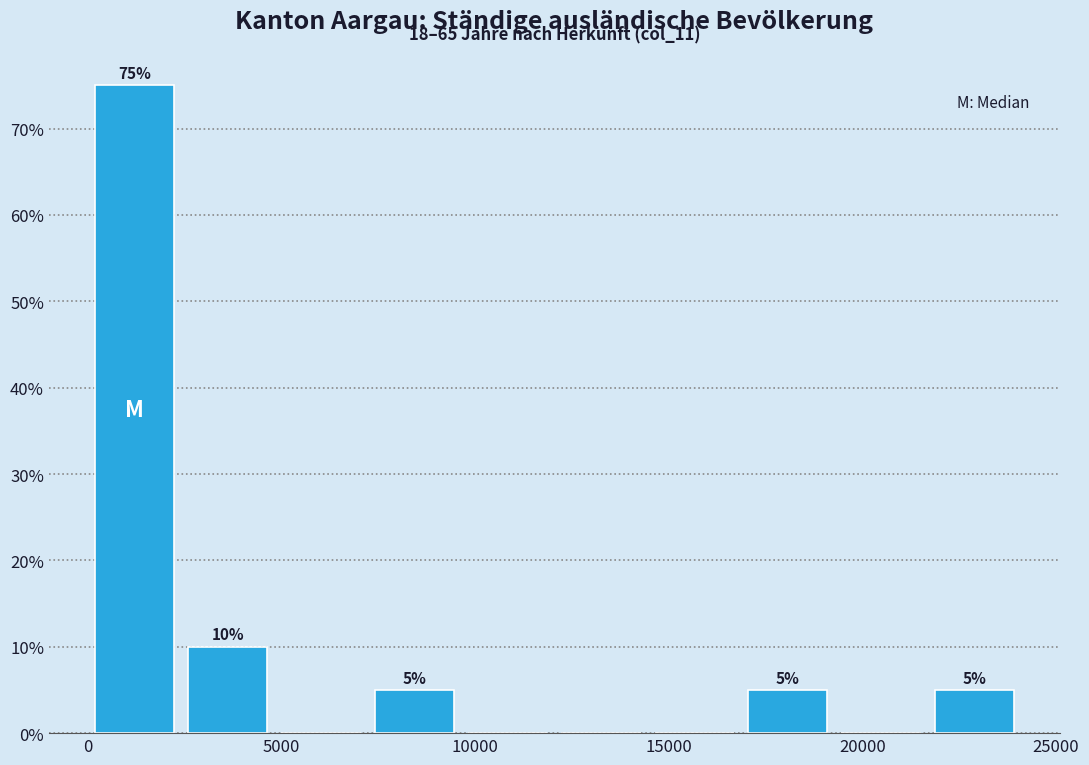

Which range on the x-axis has the tallest bar?

0 to 2500